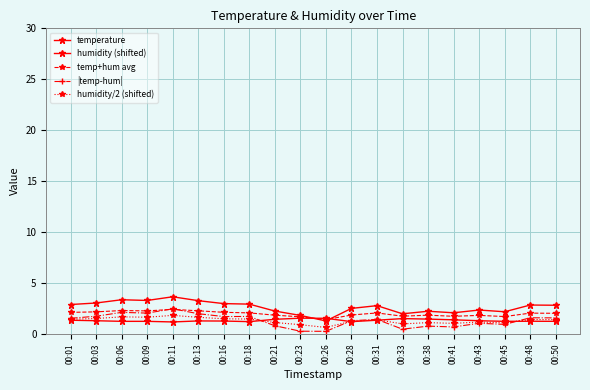

How many categories are shown in the chart?

20